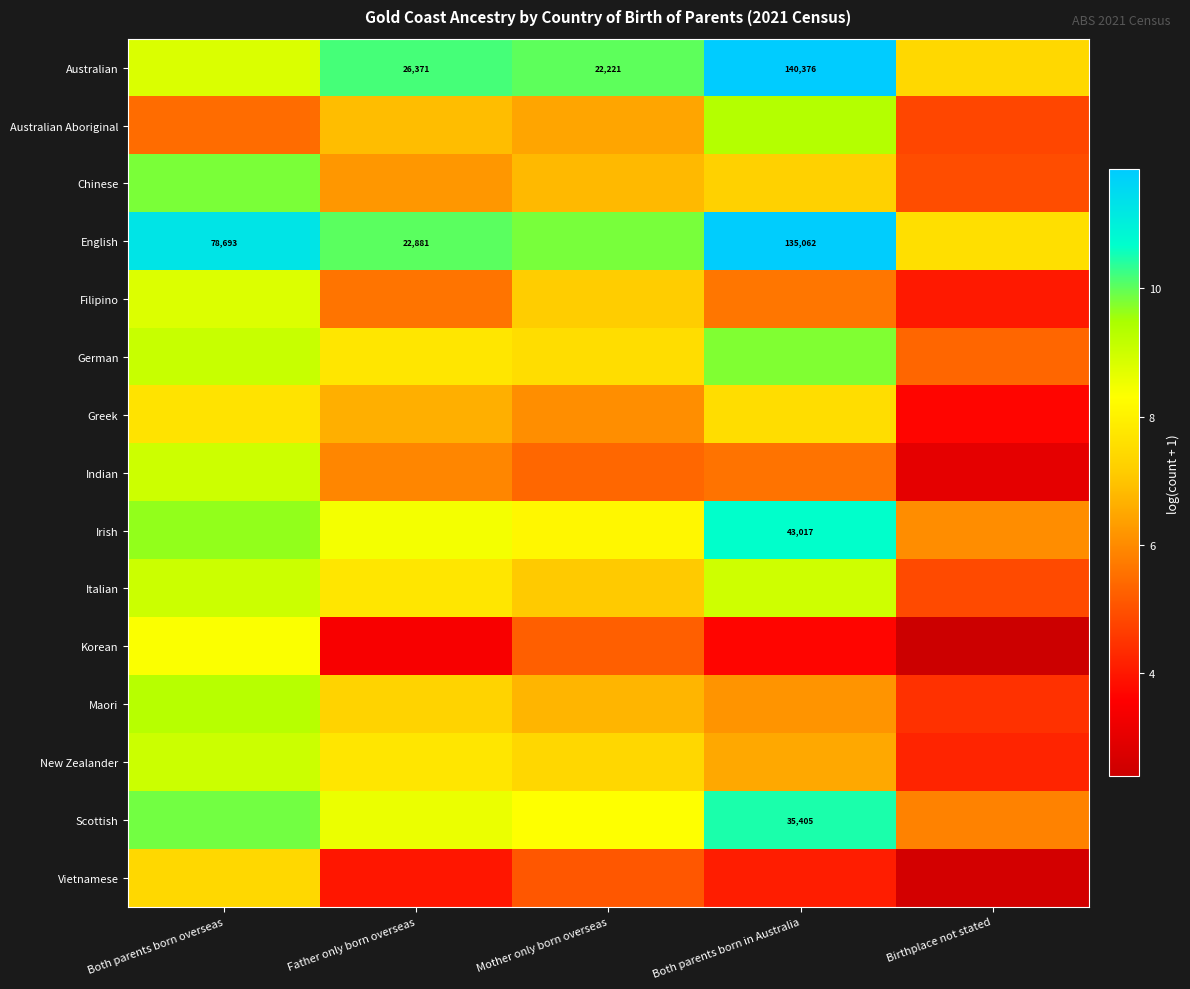

What is the difference between the Australian Aboriginal values at Birthplace not stated and Both parents born in Australia?

4.5